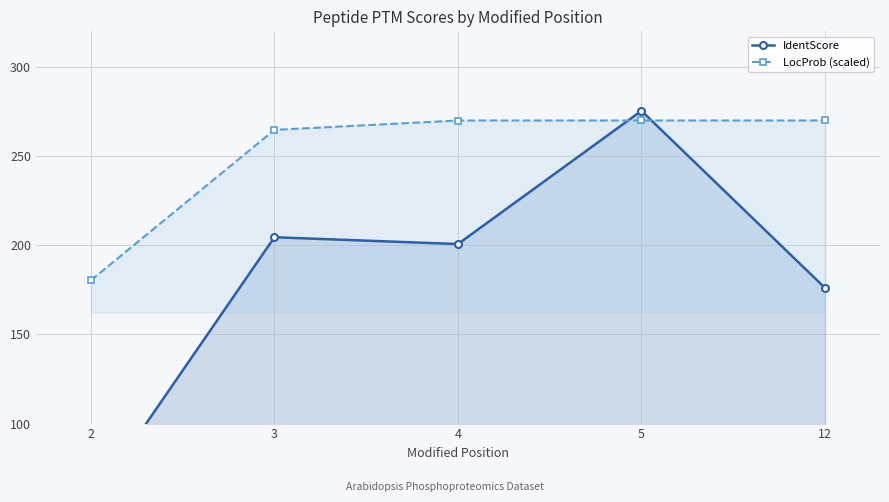

List the labels in order of LocProb (scaled) value, largest first.

5, 12, 4, 3, 2